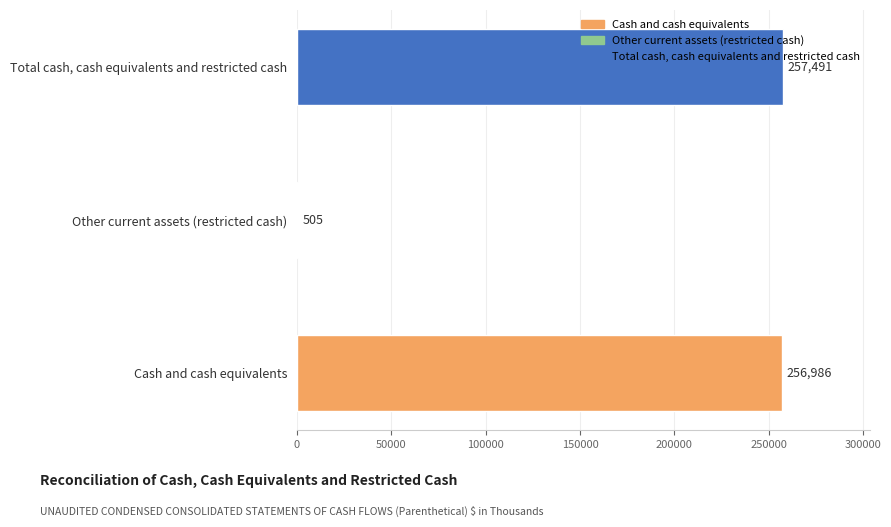

Are the bars grouped side by side (vs. stacked)?

No